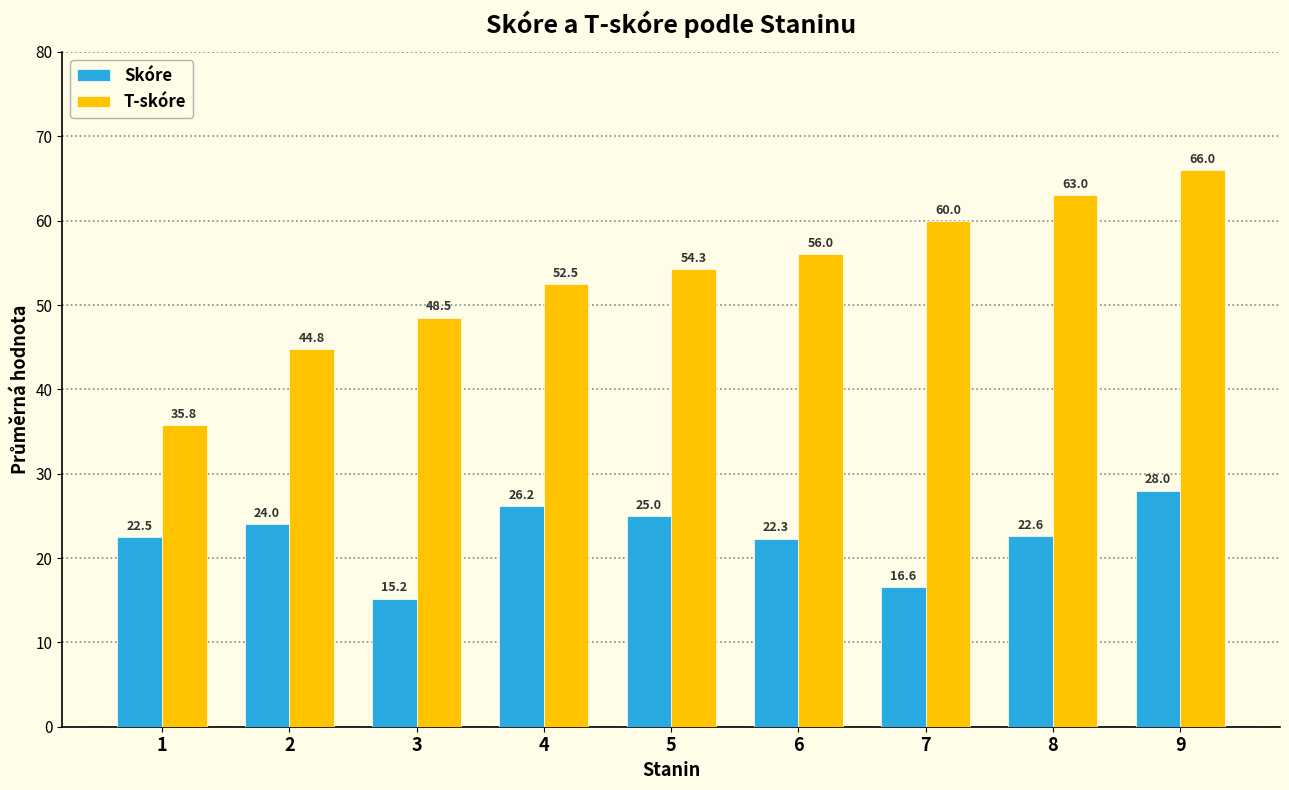

At which category is the sum across all series the highest?

9